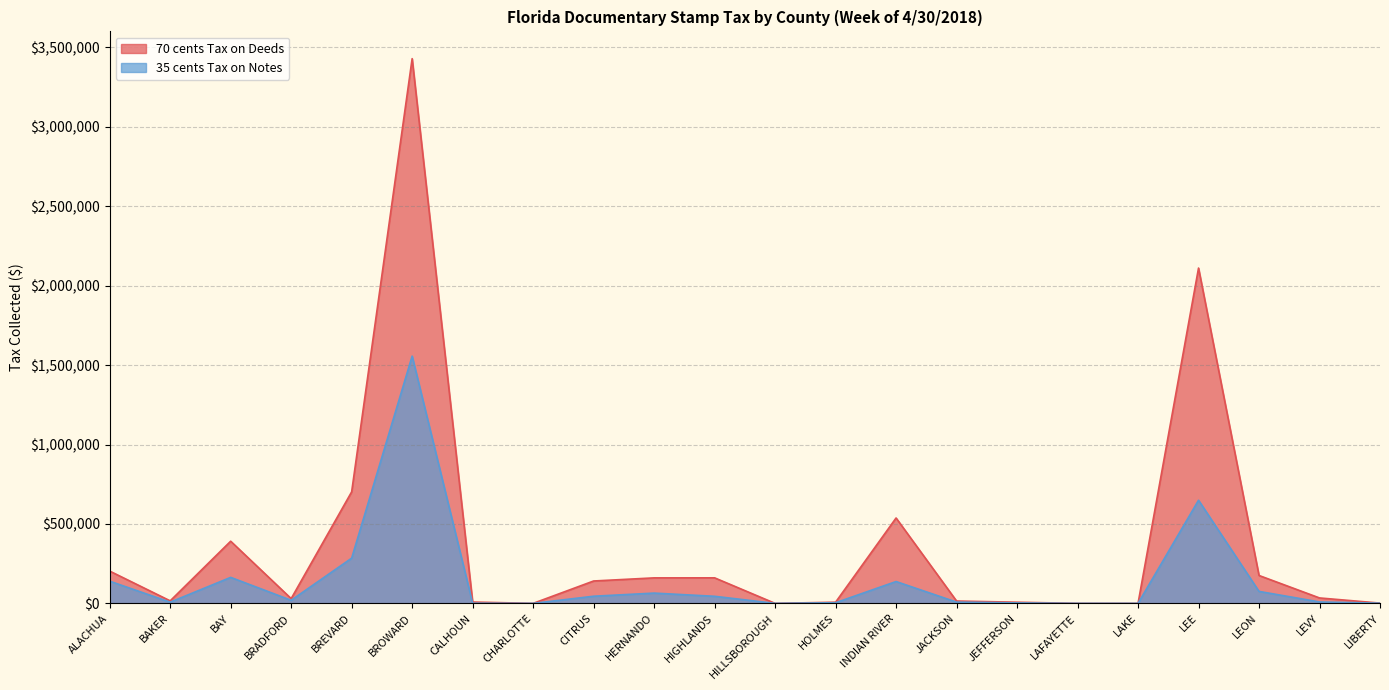

Reading right to left, list all the values displayed in this chart.

70 cents Tax on Deeds: LIBERTY=1782.9	LEVY=34143.2	LEON=175562.1	LEE=2111089.4	LAKE=0.0	LAFAYETTE=0.0	JEFFERSON=7297.5	JACKSON=14717.5	INDIAN RIVER=537583.9	HOLMES=7384.3	HILLSBOROUGH=0.0	HIGHLANDS=160778.1	HERNANDO=160514.9	CITRUS=140868.0	CHARLOTTE=0.0	CALHOUN=8381.8	BROWARD=3429512.1	BREVARD=702071.3	BRADFORD=30019.5	BAY=391298.6	BAKER=15875.3	ALACHUA=203262.4
35 cents Tax on Notes: LIBERTY=1181.2	LEVY=8906.8	LEON=75320.0	LEE=649380.2	LAKE=0.0	LAFAYETTE=0.0	JEFFERSON=2962.8	JACKSON=7862.4	INDIAN RIVER=137456.5	HOLMES=4043.6	HILLSBOROUGH=0.0	HIGHLANDS=44529.8	HERNANDO=64664.9	CITRUS=44968.3	CHARLOTTE=0.0	CALHOUN=937.3	BROWARD=1556589.3	BREVARD=284598.3	BRADFORD=19472.2	BAY=163670.5	BAKER=7513.1	ALACHUA=139742.5